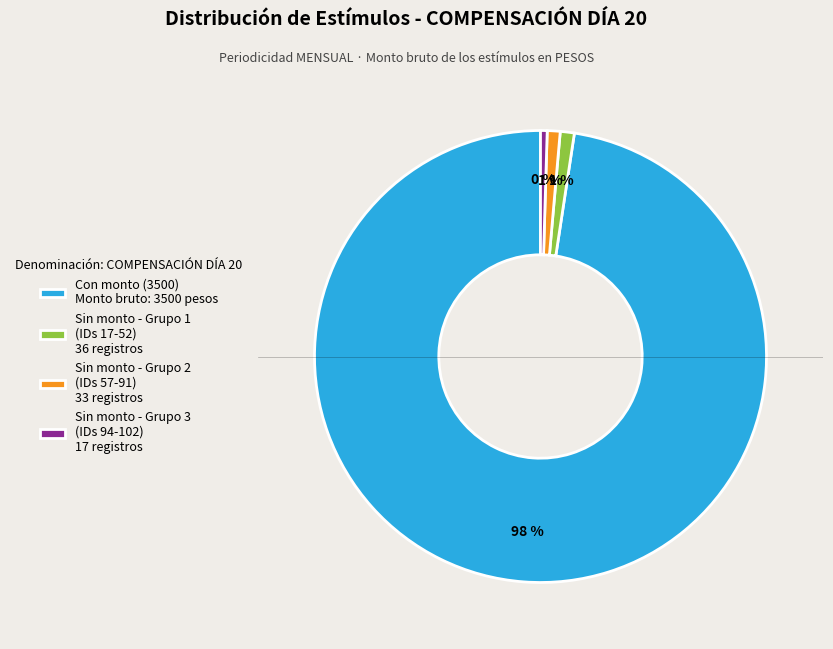

Do Con monto (3500) Monto bruto: 3500 pesos and Sin monto - Grupo 2 (IDs 57-91) 33 registros together represent more than half of the pie?

Yes